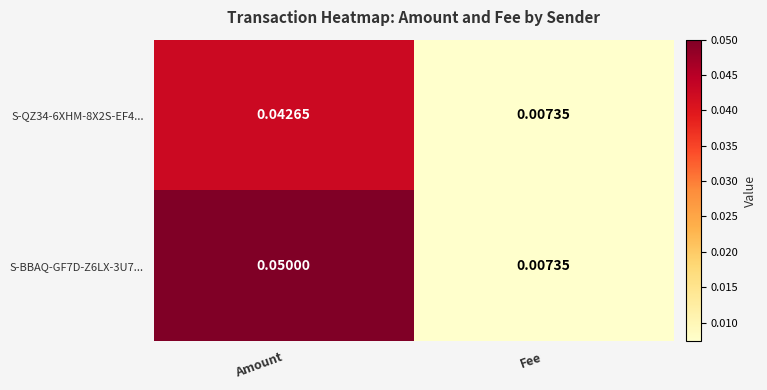

How many categories are shown in the chart?

2